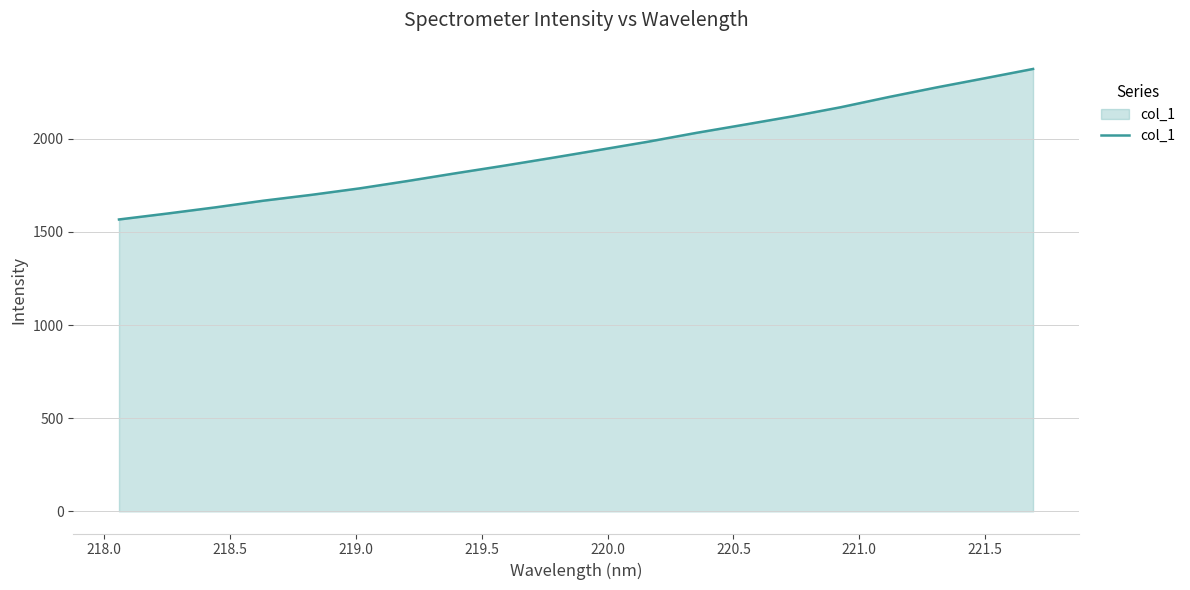

Reading left to right, transcribe all the data shown in this chart.

1567.2	1598.8	1632.1	1667.9	1699.4	1734.2	1773.8	1815.5	1855.9	1898.0	1941.3	1984.9	2032.2	2076.3	2121.0	2169.8	2224.6	2276.4	2325.5	2375.3